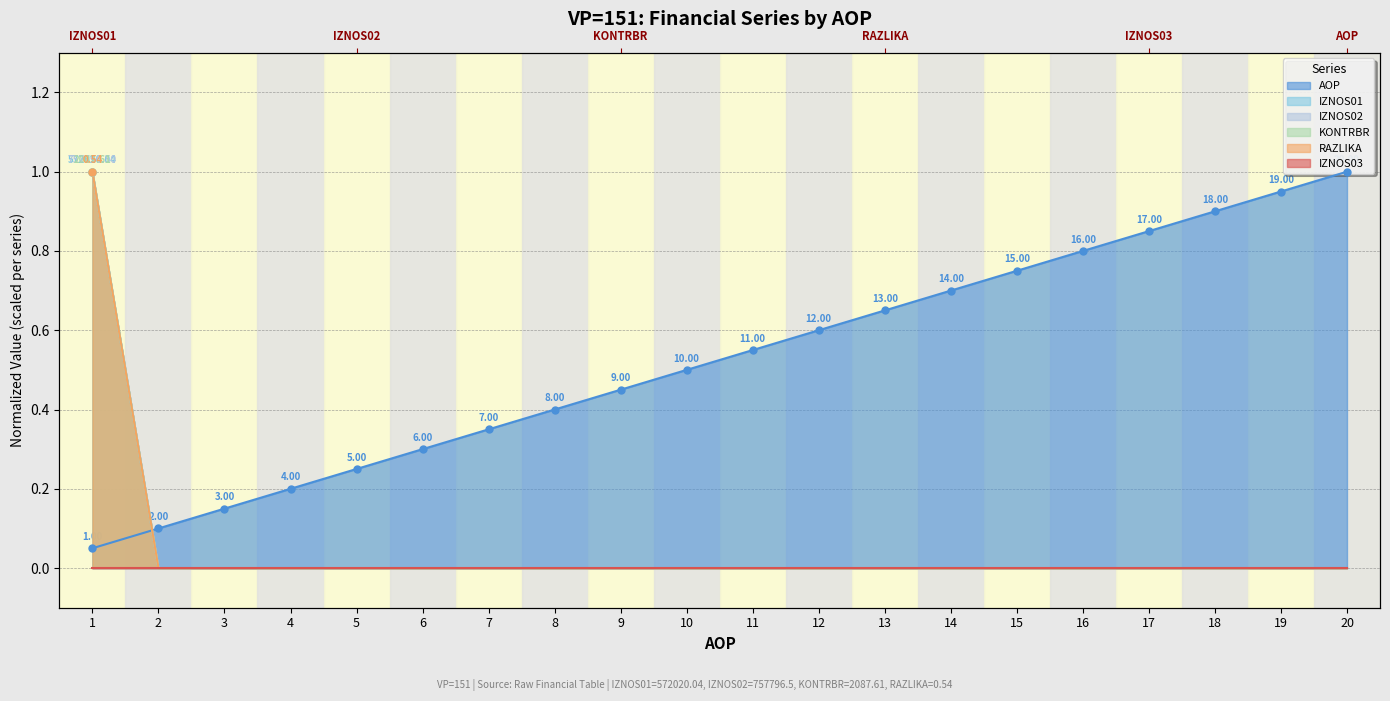

The IZNOS01 series shows 0.0 at 9. True or false?

True